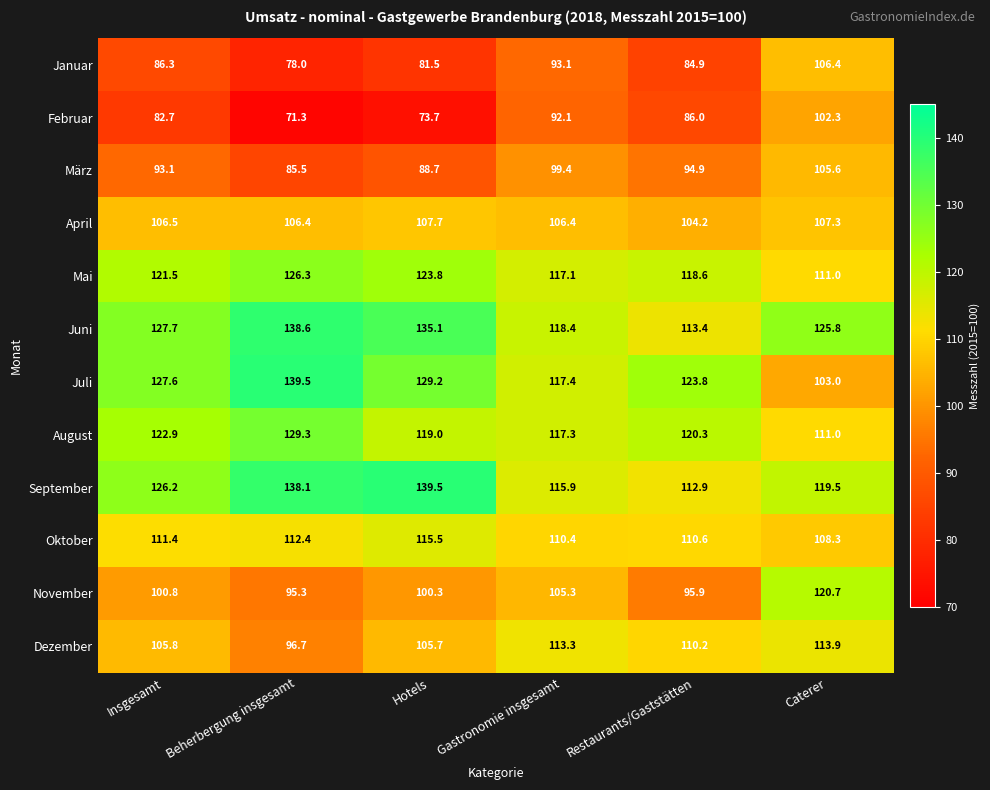

Count the number of categories in the chart.

6